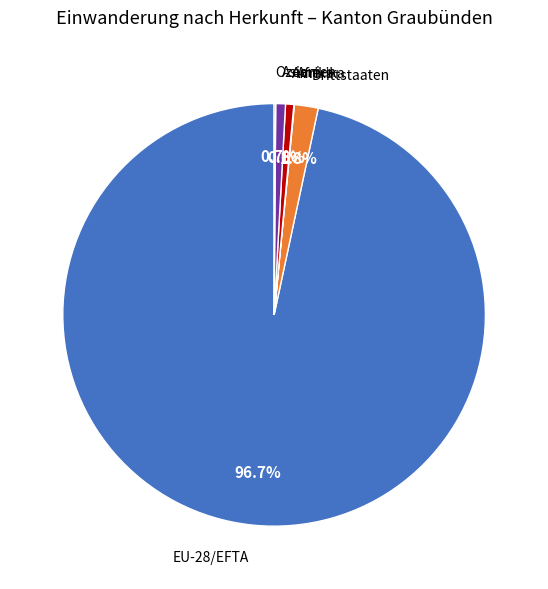

How much of the chart is everything except Drittstaaten?

98.2%